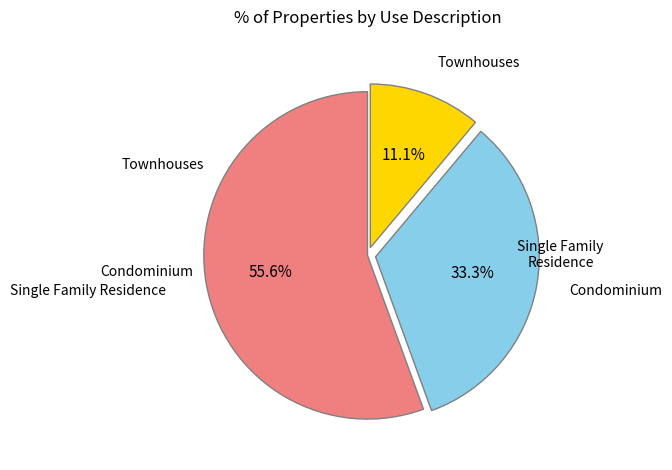

Is there a majority slice in this chart?

Yes